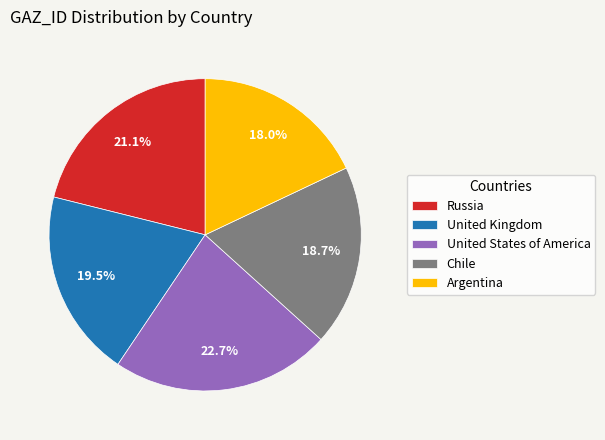

Rank the categories by value from highest to lowest.

United States of America, Russia, United Kingdom, Chile, Argentina